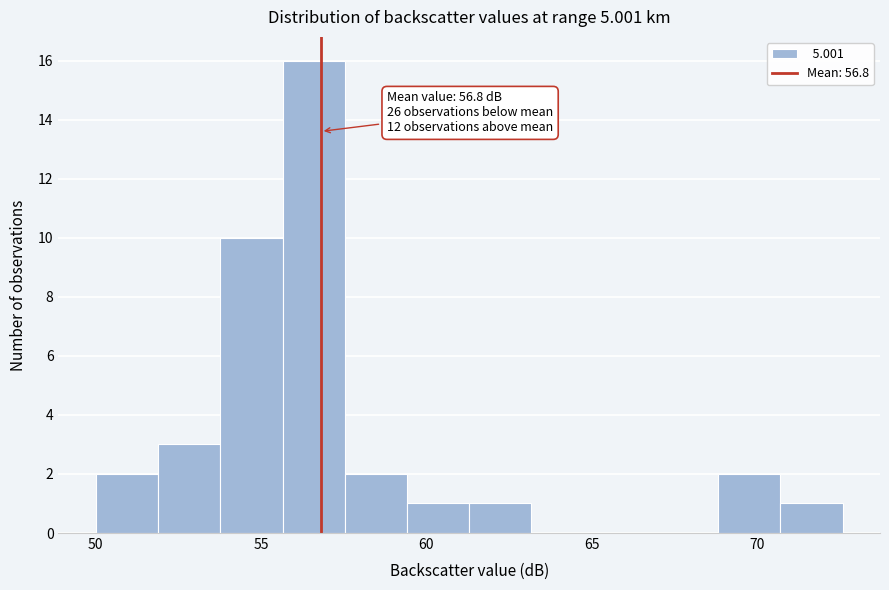

Around what value on the x-axis is the tallest bar? Give the approximate position of its centre, as read against the axis.

56.5